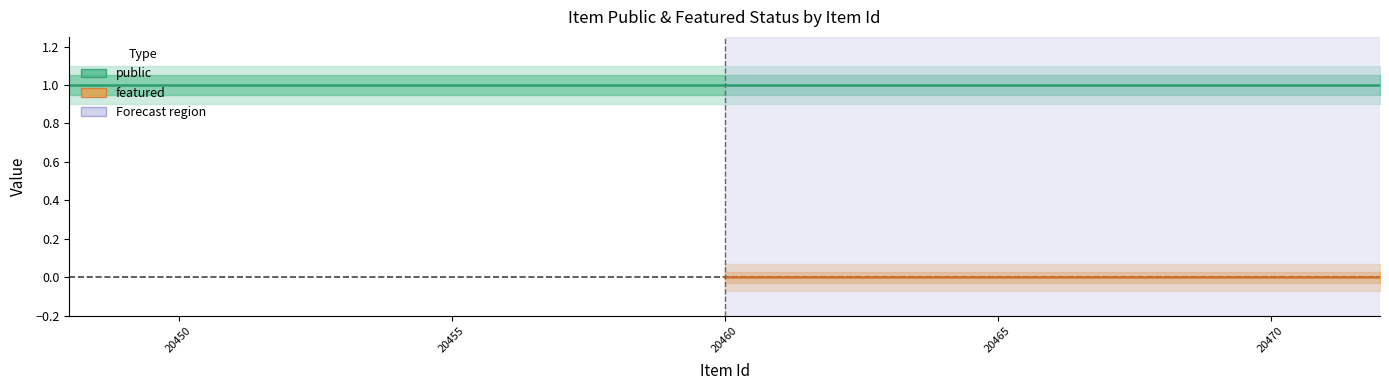

True or false: featured and public cross at least once.

False